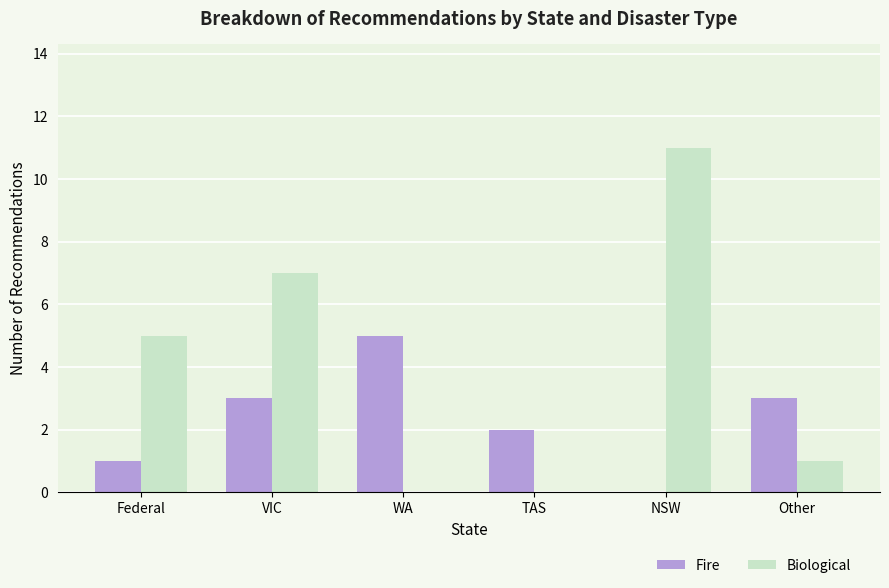

Is the value of Fire at VIC greater than the value of Biological at Federal?

No